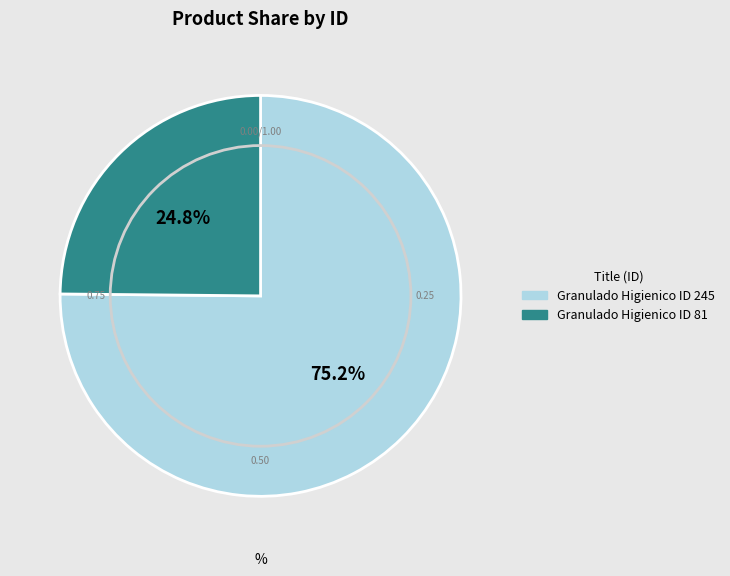

Which category accounts for the majority?

Granulado Higienico ID 245